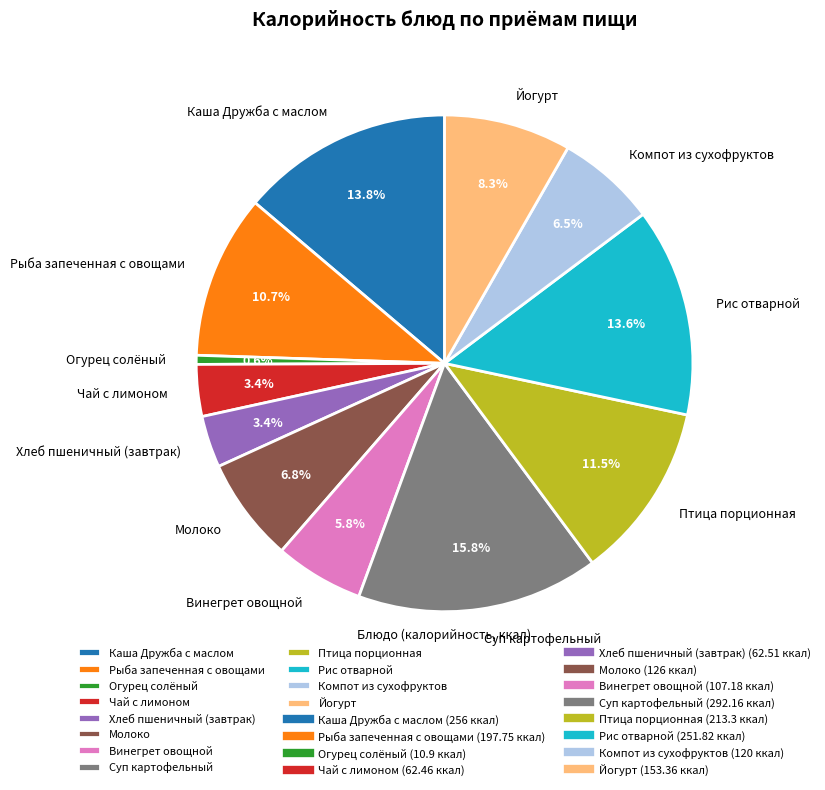

Which has a higher value, Молоко or Винегрет овощной?

Молоко